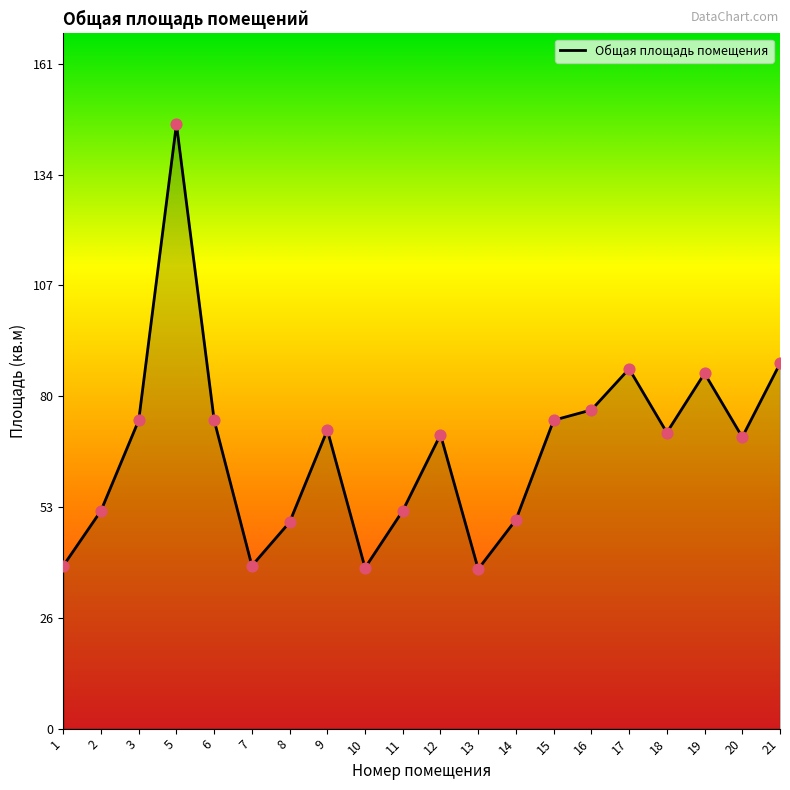

What is the change in value from 11 to 14?

-2.2